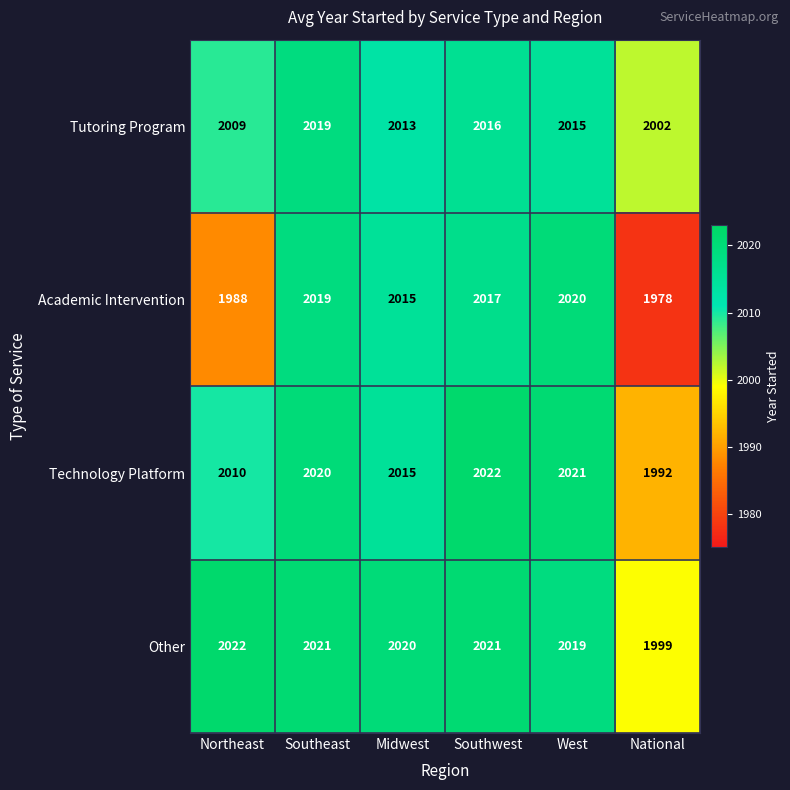

Rank the categories by Academic Intervention value from highest to lowest.

West, Southeast, Southwest, Midwest, Northeast, National